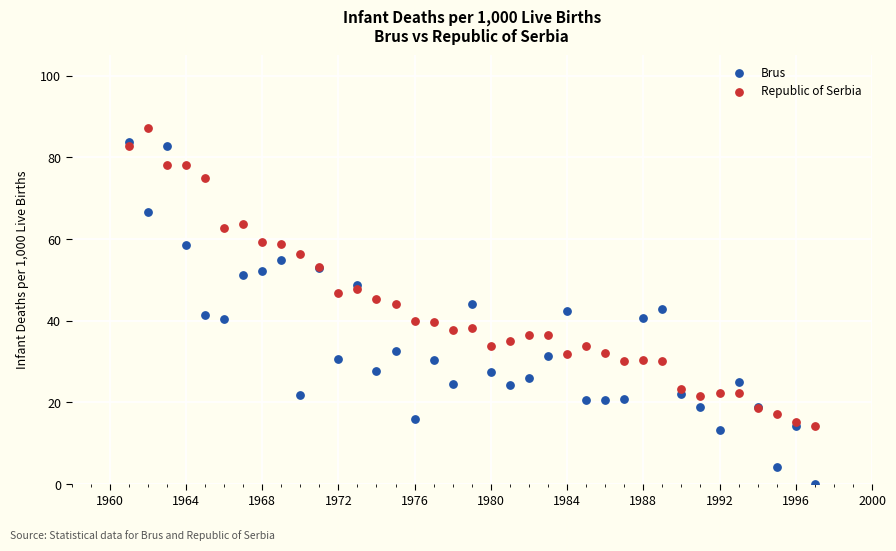

What are all the series names shown in the legend?

Brus, Republic of Serbia